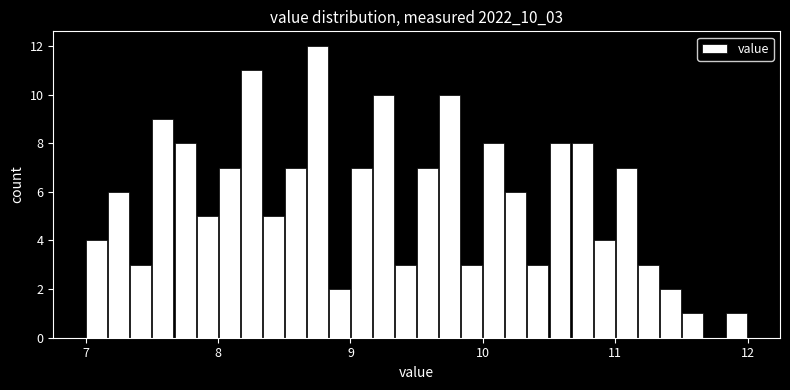

Read against the x-axis, roughly where is the centre of the tallest bar?

8.8